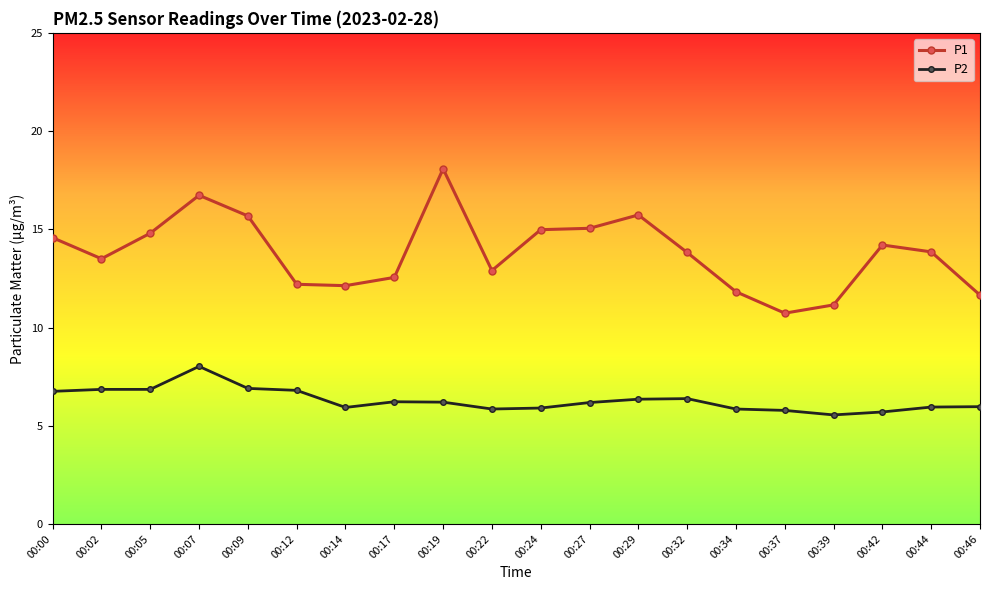

Which series changed the most between 00:14 and 00:29?

P1